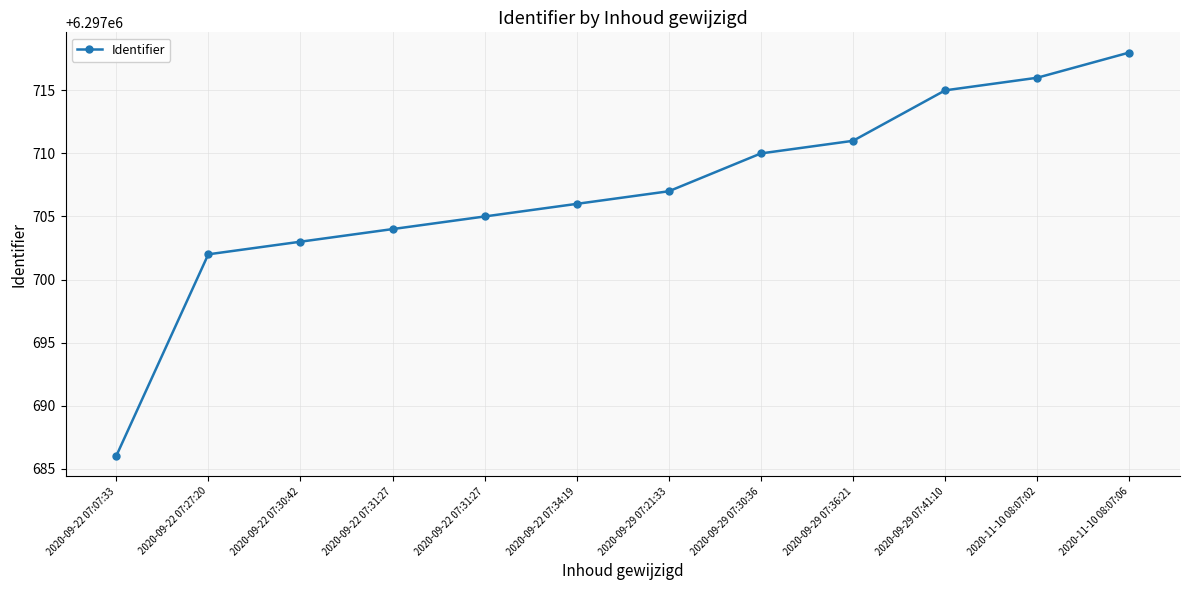

Read the value at 2020-09-29 07:30:36.

6297710